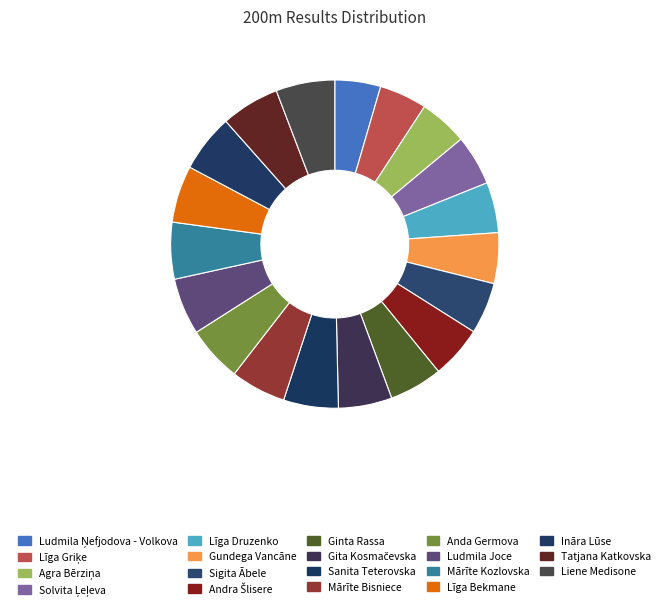

How many segments does this pie chart have?

19